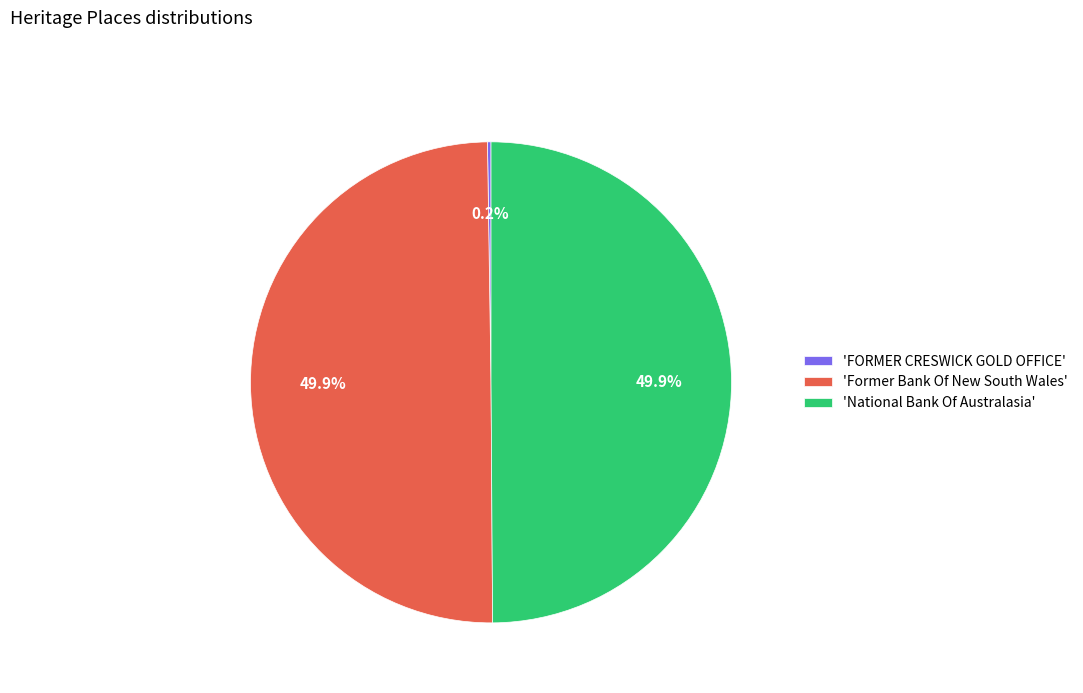

Approximately how many times larger is the value at 'National Bank Of Australasia' compared to 'Former Bank Of New South Wales'?

1.0